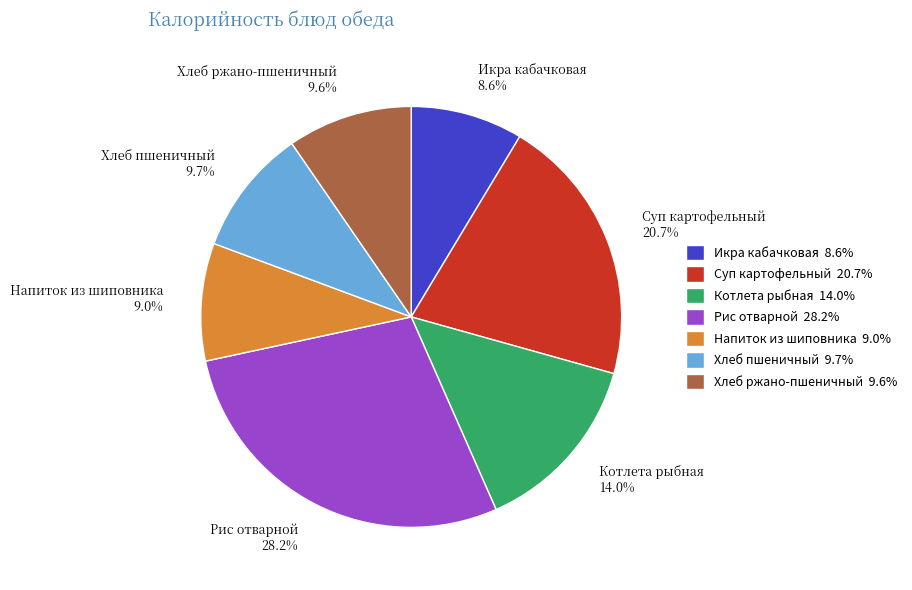

Does Хлеб ржано-пшеничный account for over 50% of the chart?

No